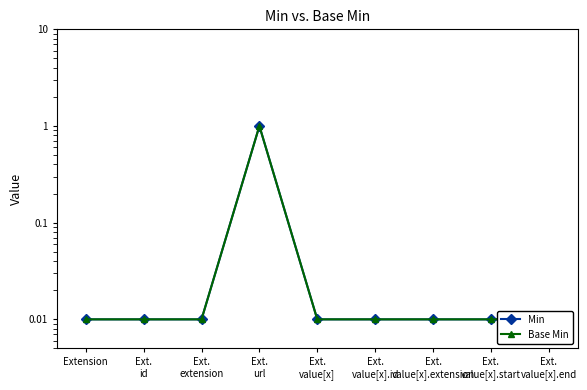

Where is Min nearest to the value 0?

Extension